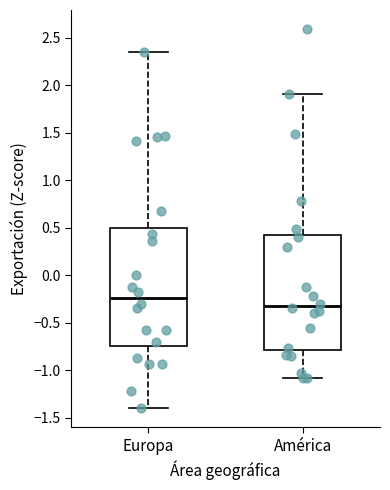

Reading left to right, transcribe this box plot: for each box, give where its median line is, the range the box spans, and where its two whiskers end, as read against the y-axis. The values are not printed on the chart, so give them approximately, as read against the axis.

Europa: median -0.25, box -0.75 to 0.50, whiskers -1.40 to 2.35
América: median -0.30, box -0.80 to 0.45, whiskers -1.10 to 1.90